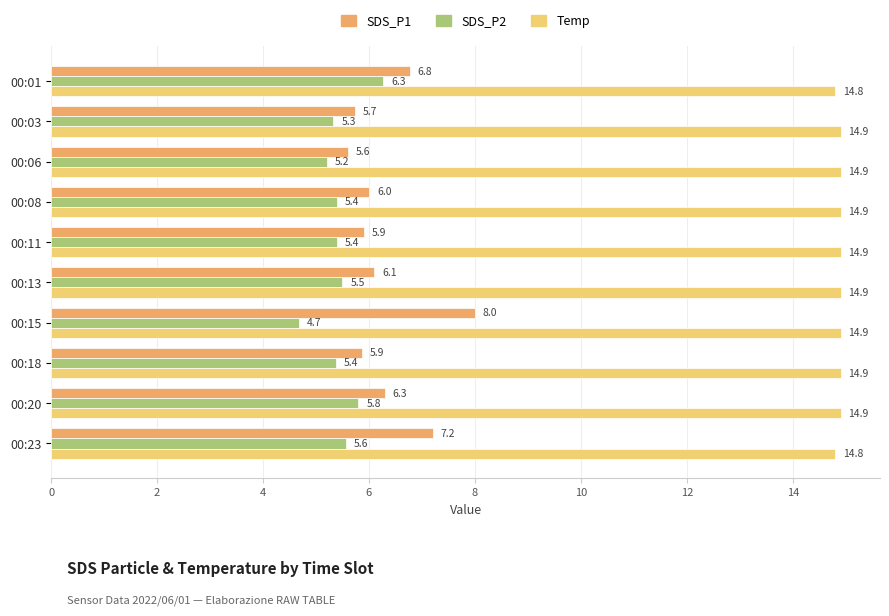

Rank the series by their maximum value, from highest to lowest.

Temp, SDS_P1, SDS_P2